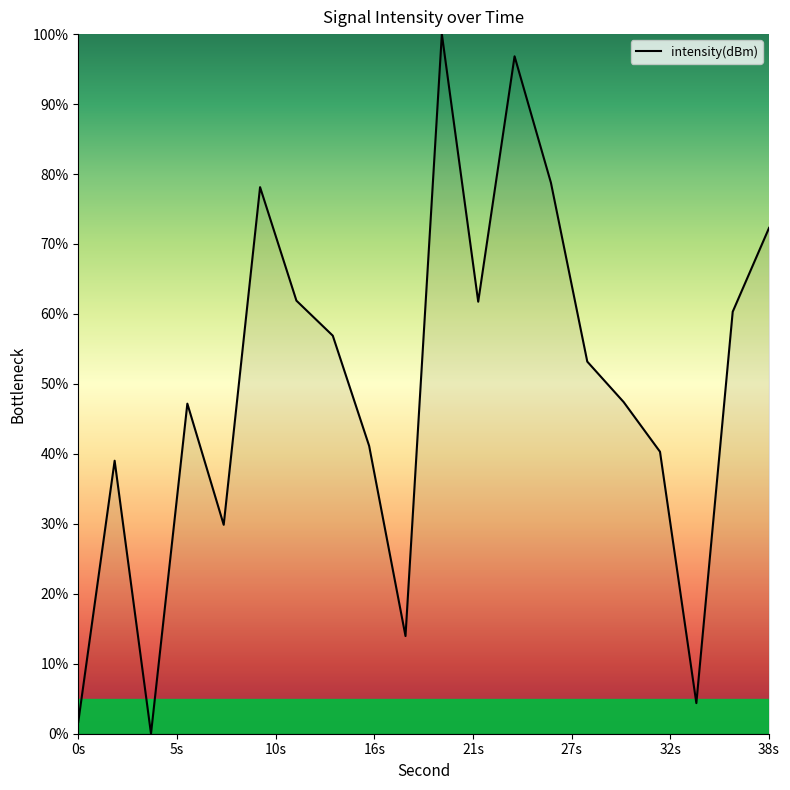

What is the difference between the maximum and second lowest values?

98.3